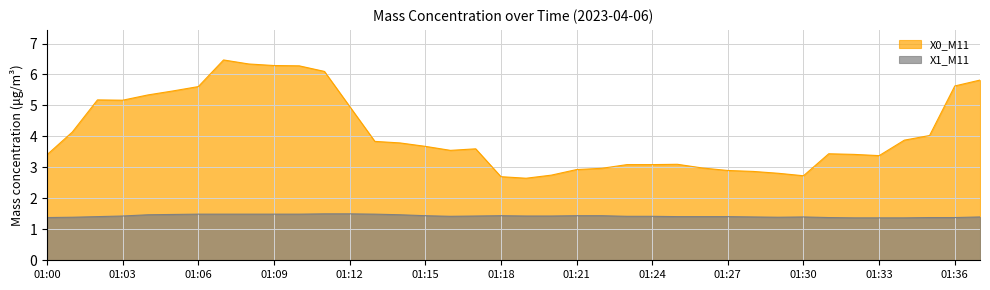

What is the difference between the X0_M11 values at 01:25 and 01:05?

2.4